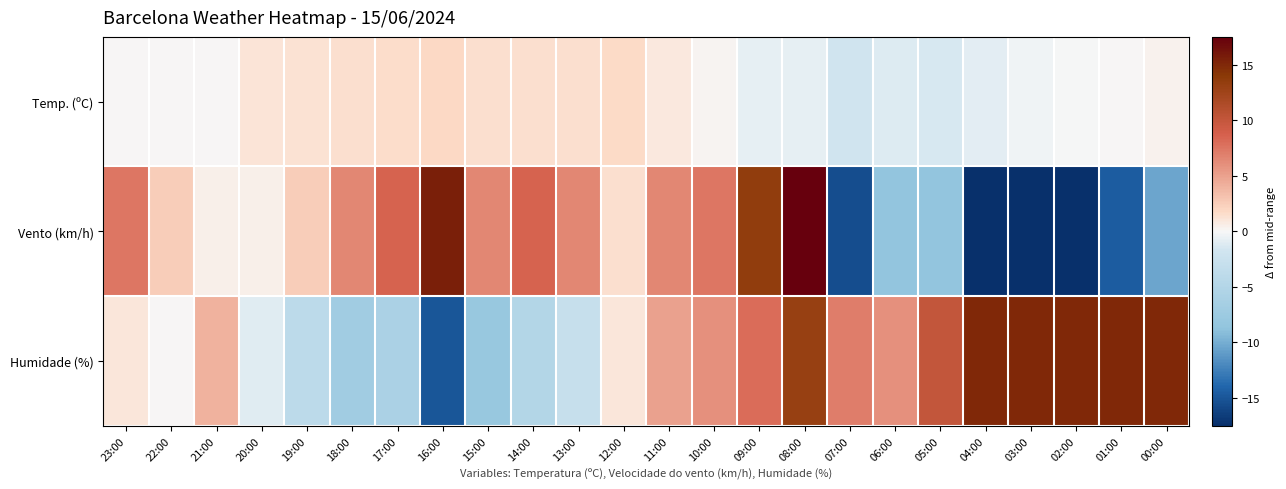

How many distinct data groups are displayed?

3